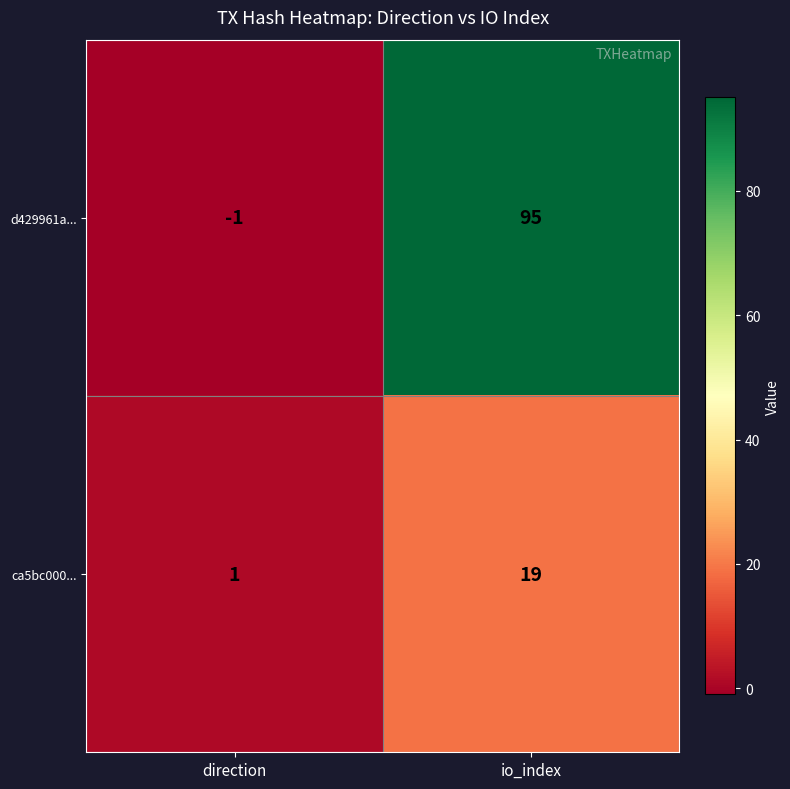

What is the sum of all d429961a... values?

94